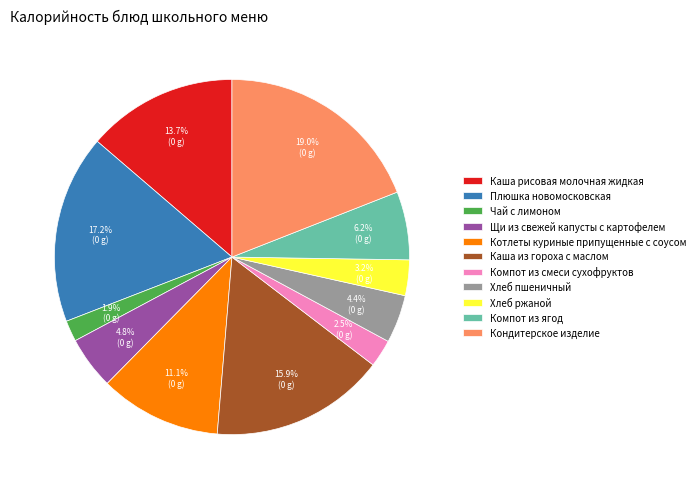

To the nearest percent, what is the difference between the largest and smallest slice percentages?

17%